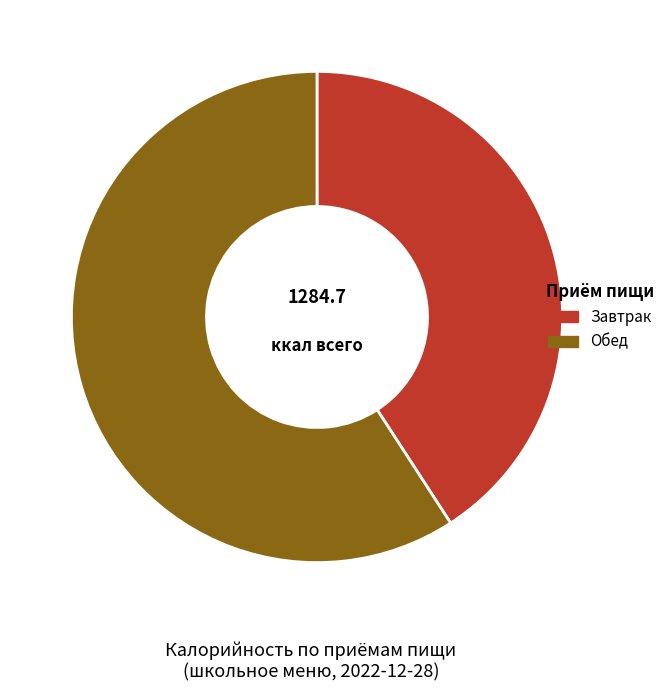

What is the largest slice in the pie chart?

Обед